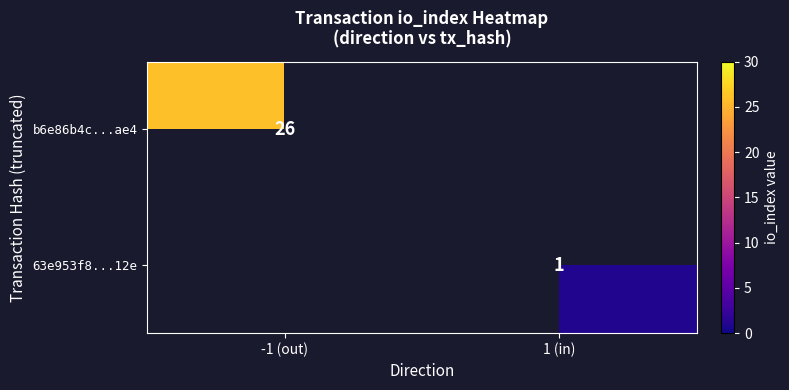

At which category is the sum across all series the highest?

-1 (out)